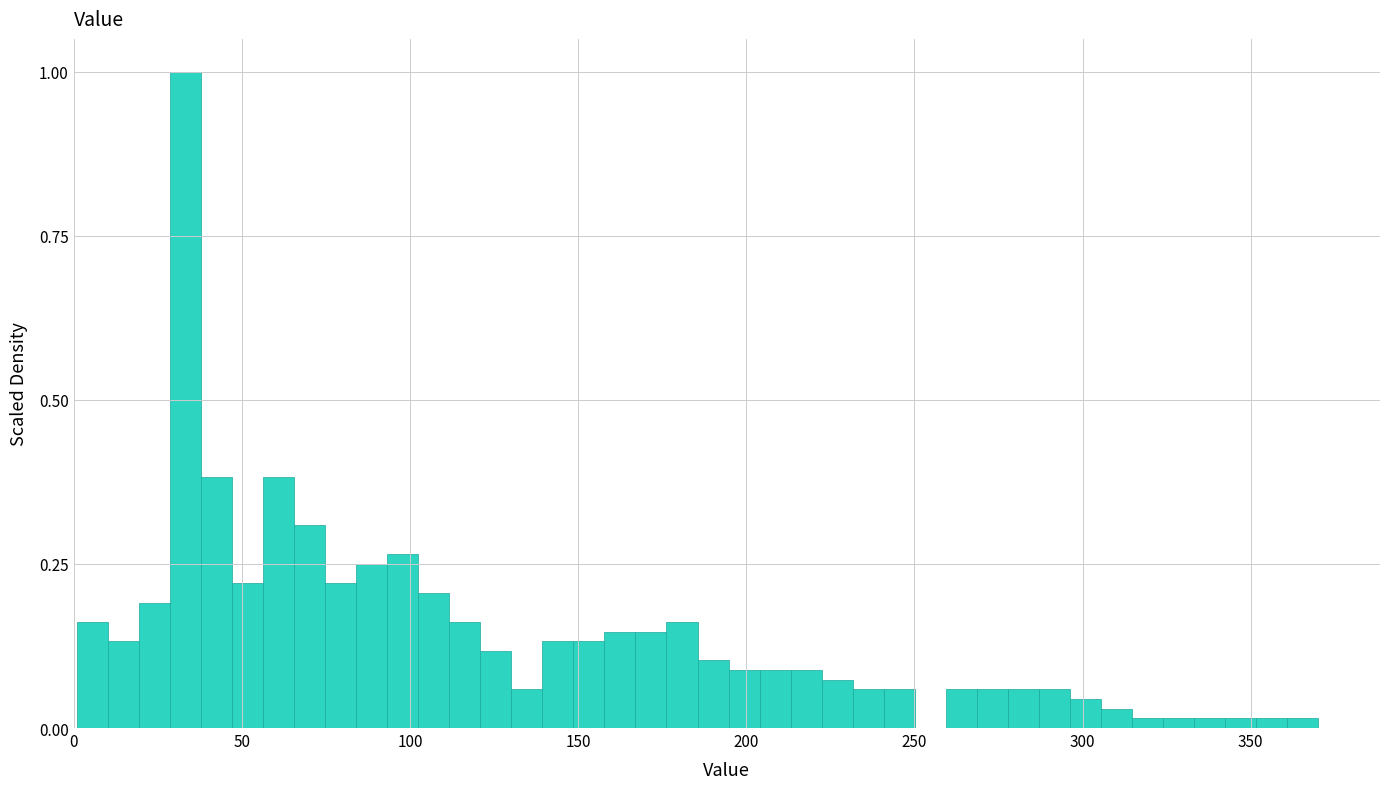

Read against the x-axis, roughly where is the centre of the tallest bar?

35